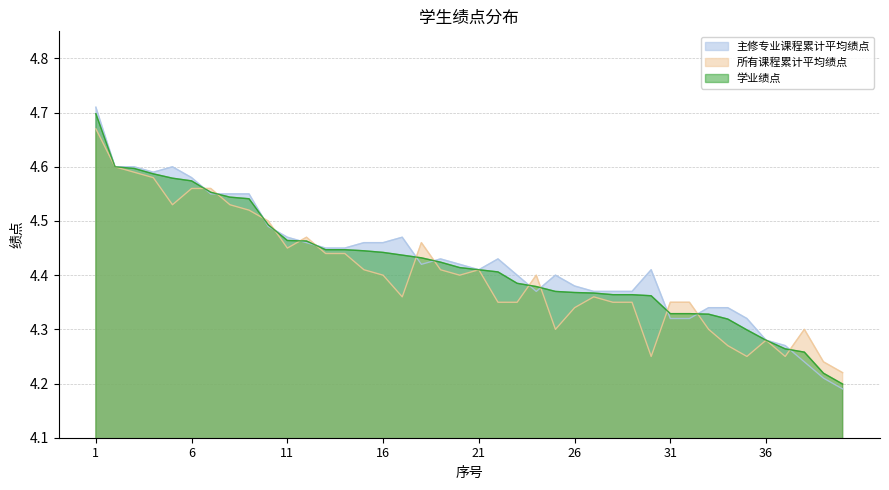

The 所有课程累计平均绩点 series shows 4.3 at 34. True or false?

True